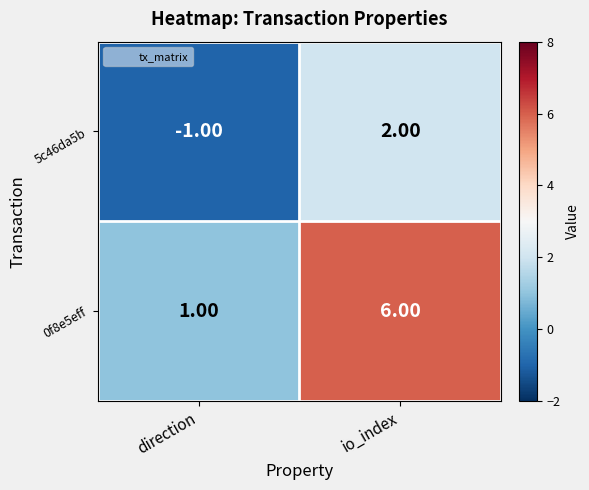

Rank the series at io_index from lowest to highest value.

5c46da5b, 0f8e5eff